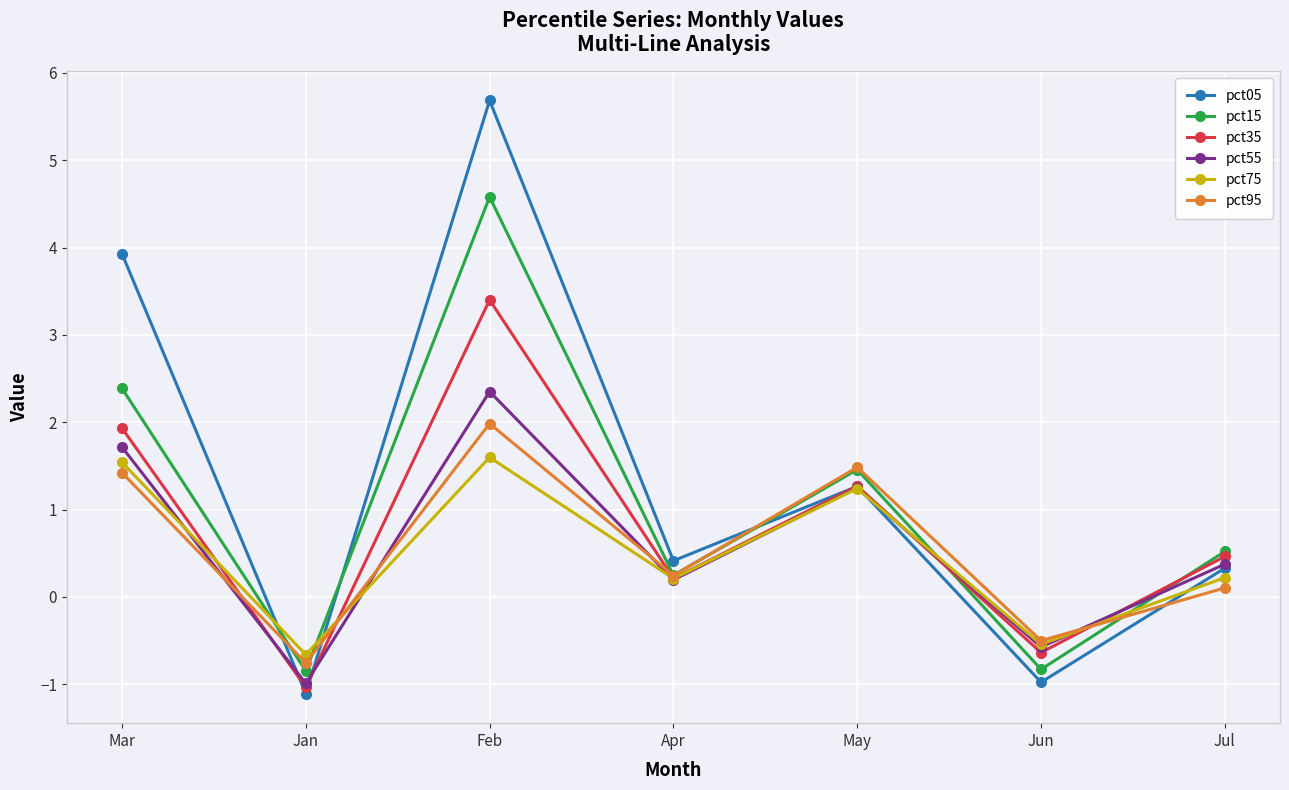

At which category does the chart reach its minimum across all series?

Jan